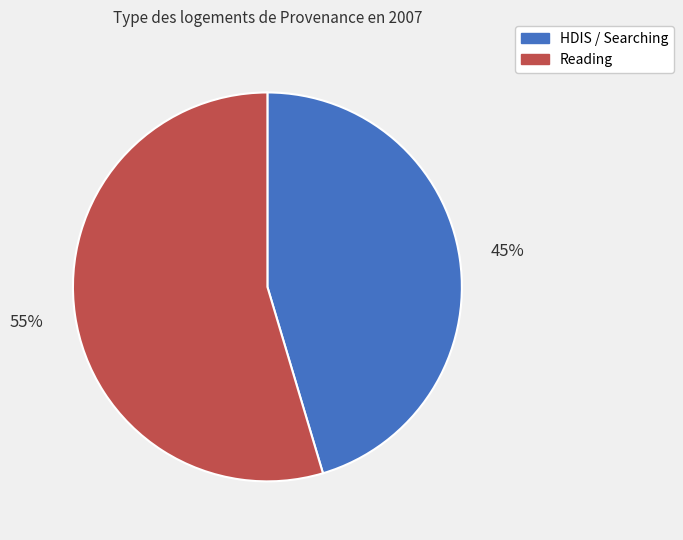

Does any single category account for the majority?

Yes